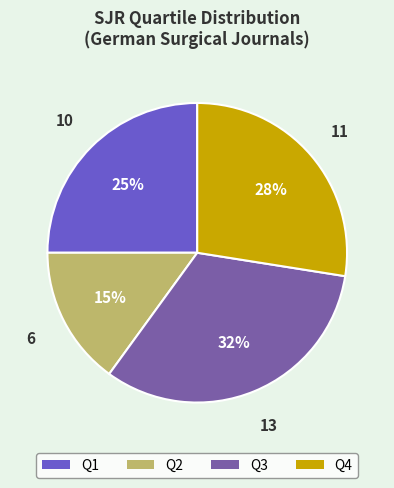

True or false: Q3 accounts for 33% of the total.

True